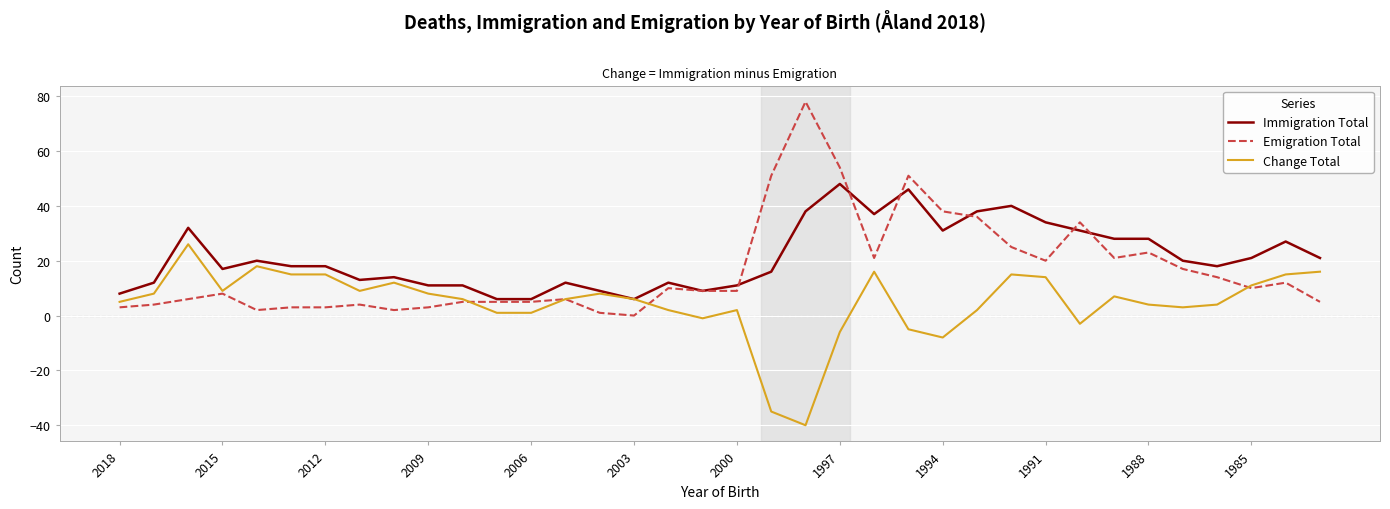

What is the smallest value displayed?

-40